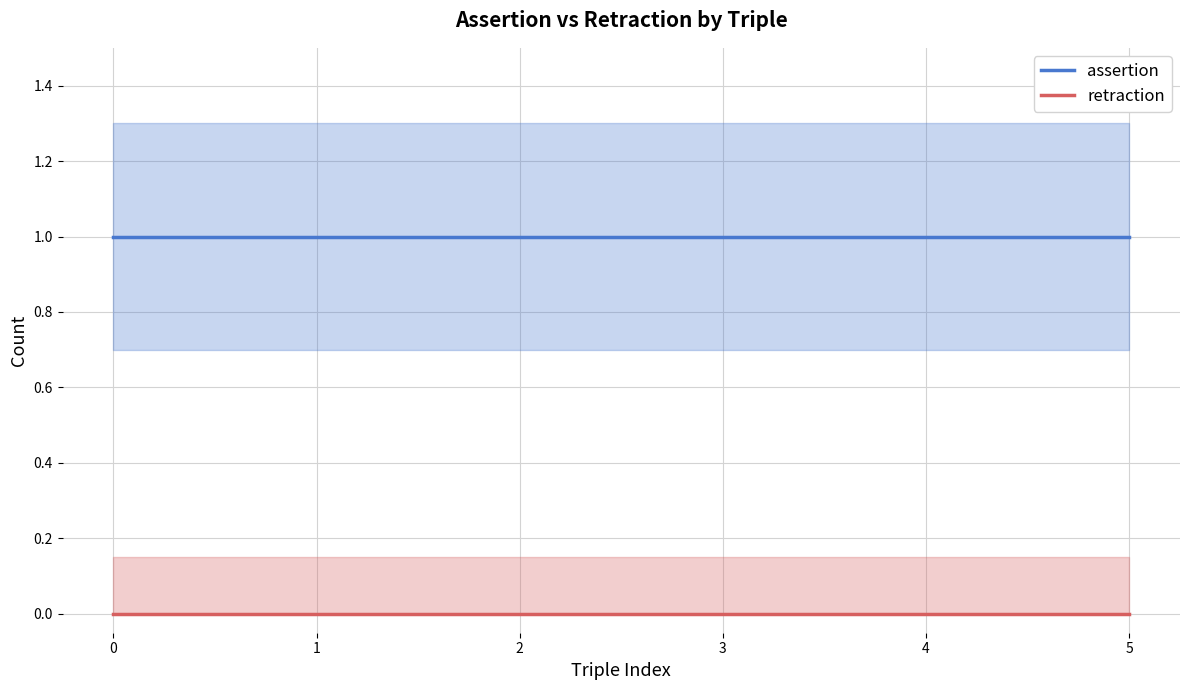

True or false: retraction has more than 1 points higher than both neighbors.

False